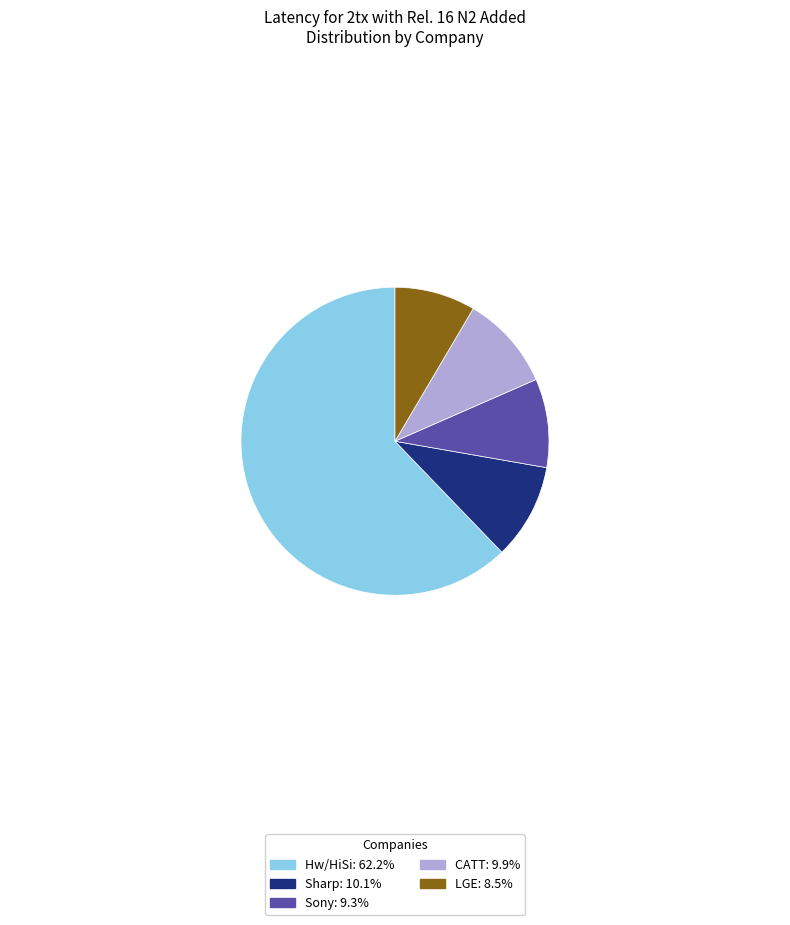

Do LGE: 8.5% and Sharp: 10.1% together represent more than half of the pie?

No